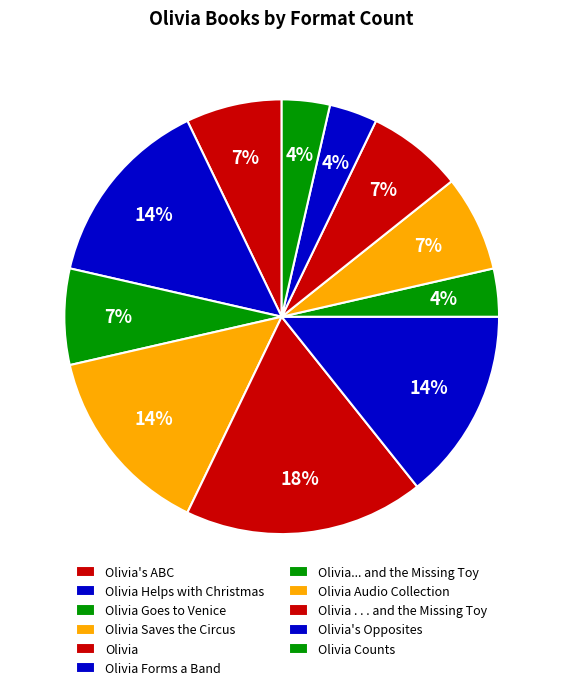

Approximately how many times larger is the value at Olivia . . . and the Missing Toy compared to Olivia's Opposites?

2.0